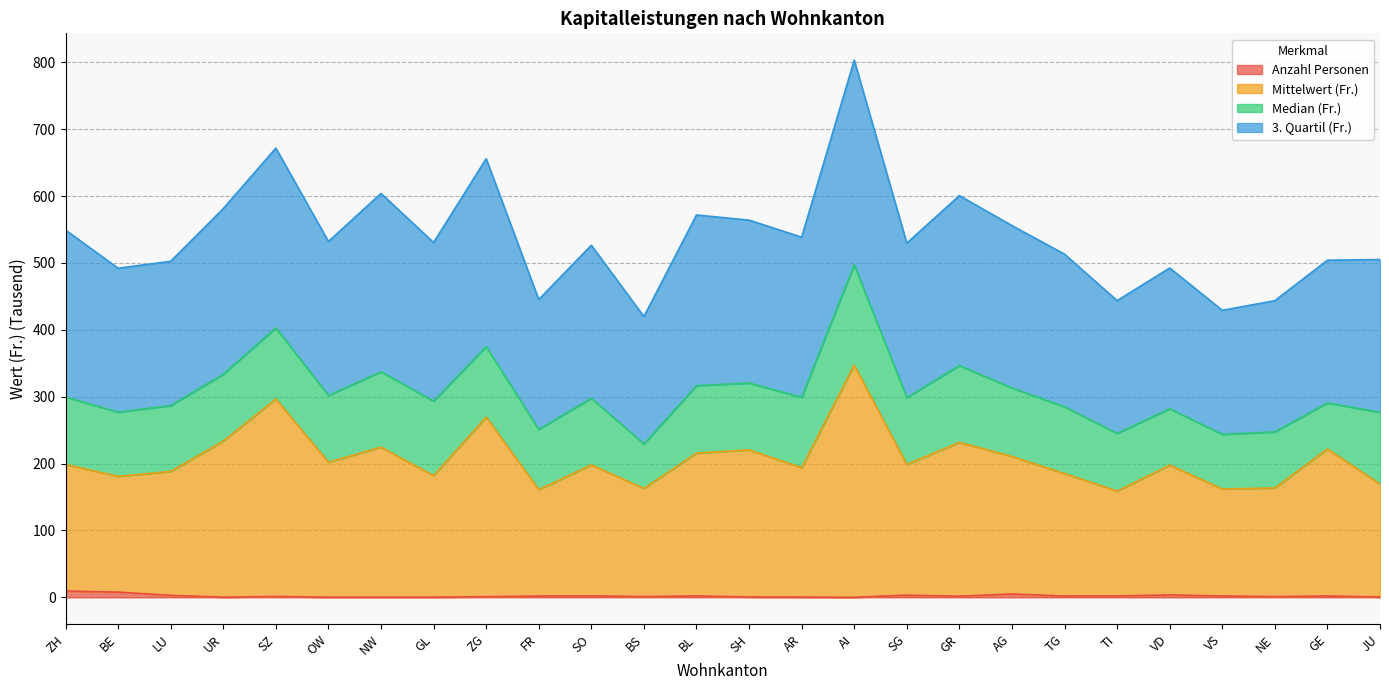

Is it true that Anzahl Personen equals 1.3 at SZ?

True